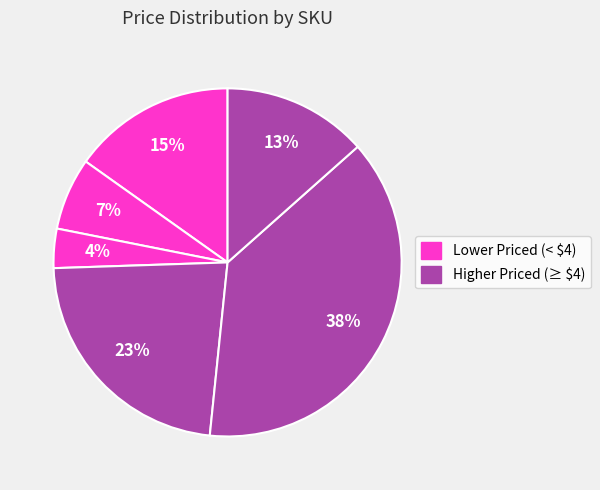

How many slices are in this pie chart?

6